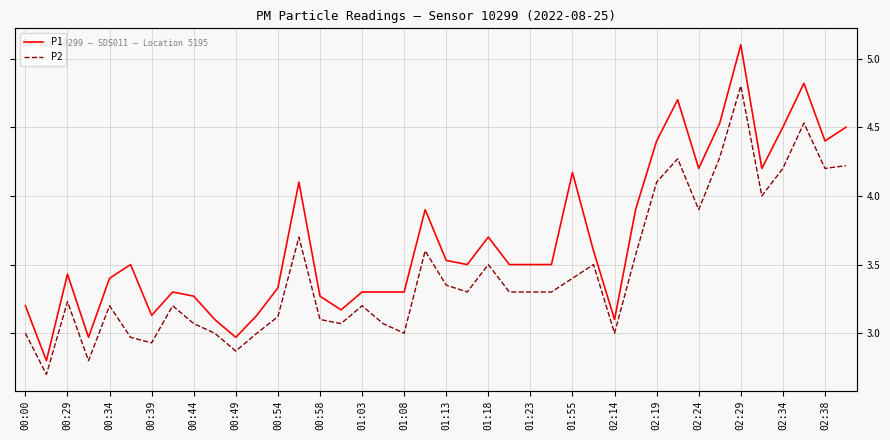

Which series has the largest range (max minus min)?

P1